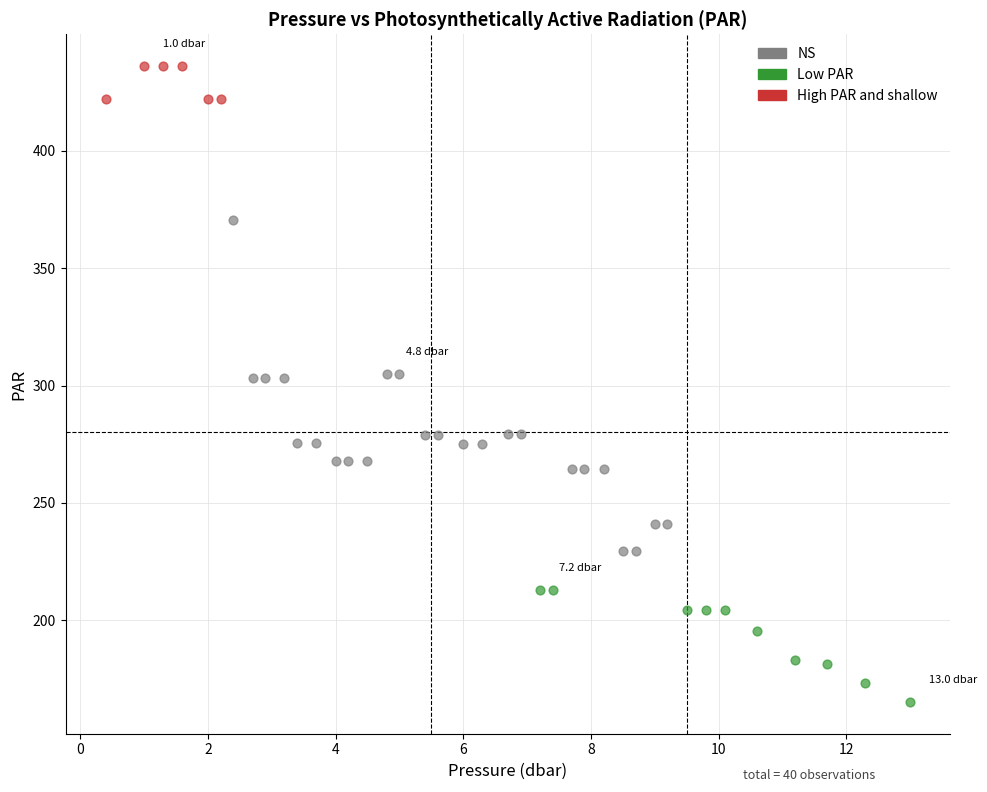

Which series reaches the minimum Y coordinate?

Low PAR